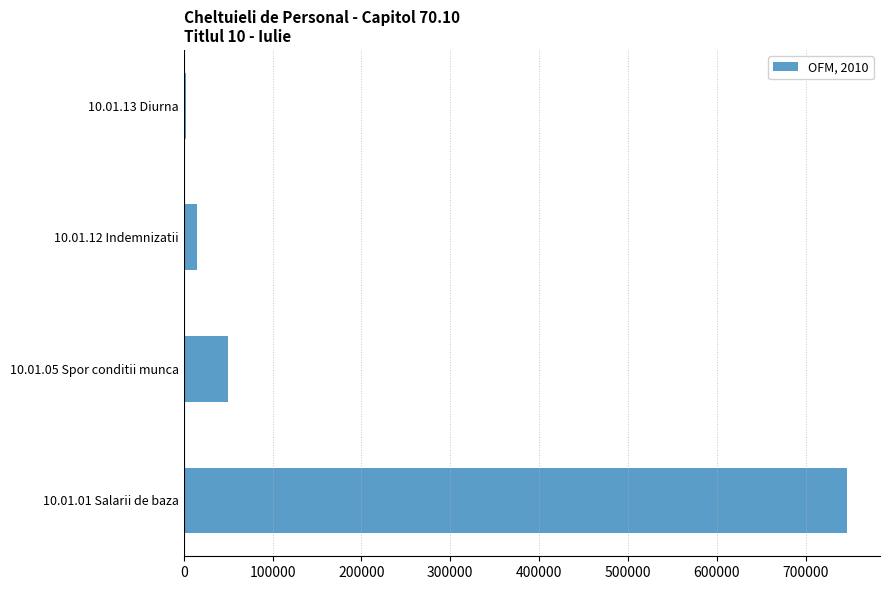

At which label is the value closest to 374394?

10.01.05 Spor conditii munca